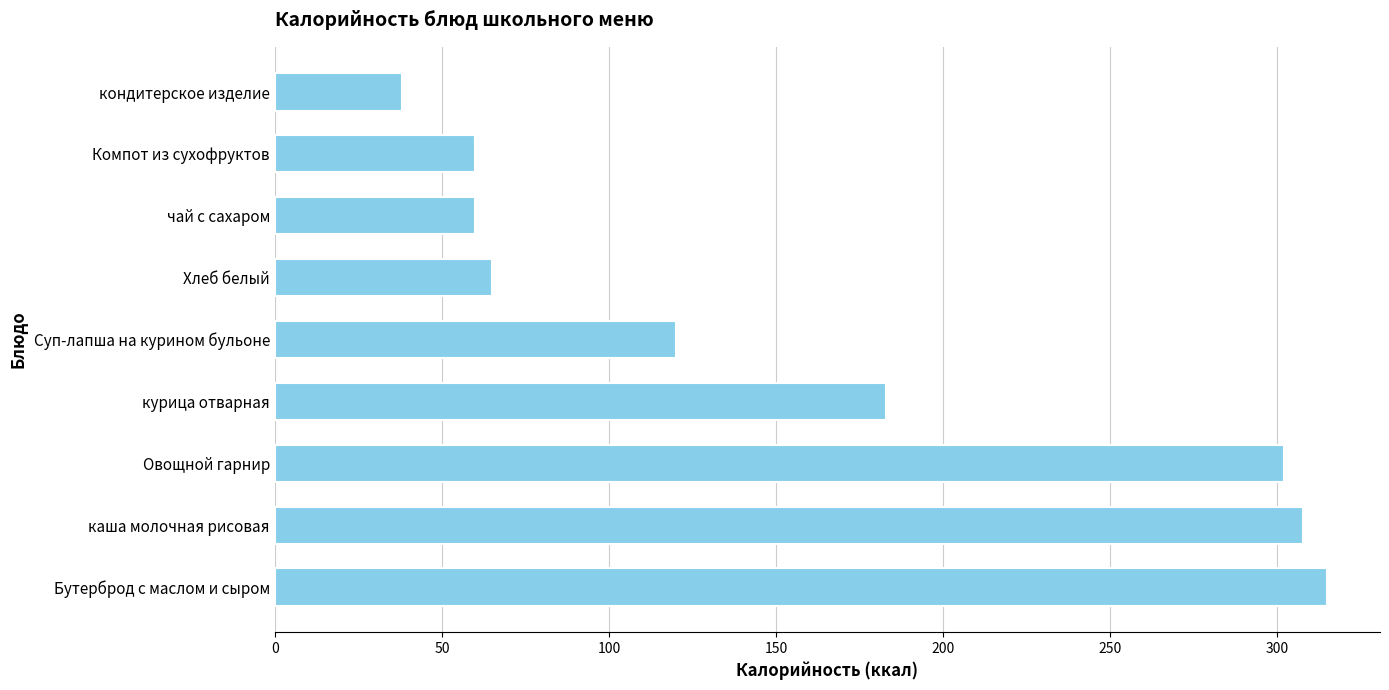

What is the greatest value displayed?

315.0